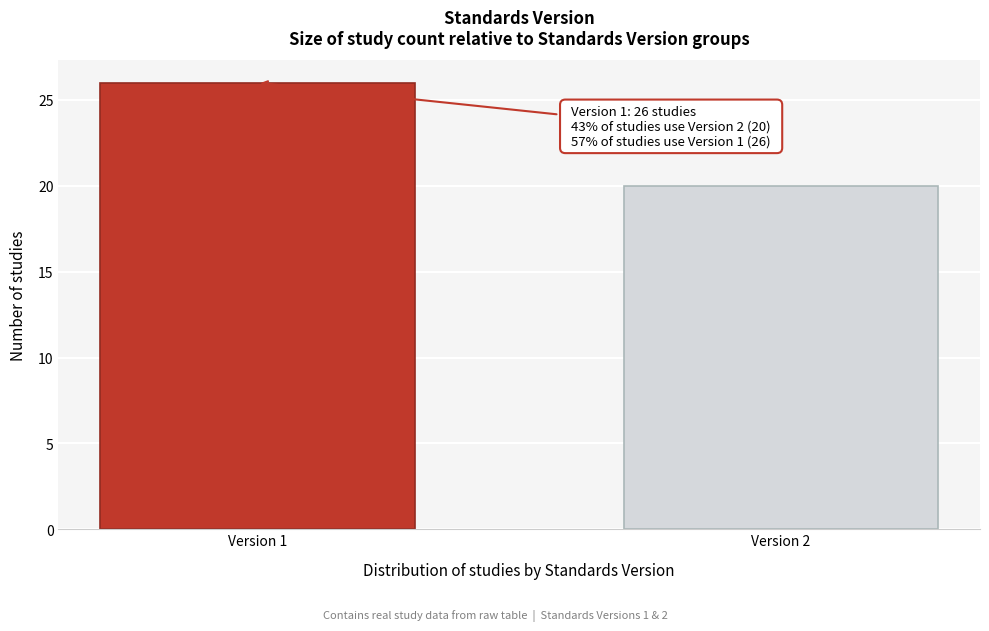

Reading left to right, list all the values displayed in this chart.

26	20